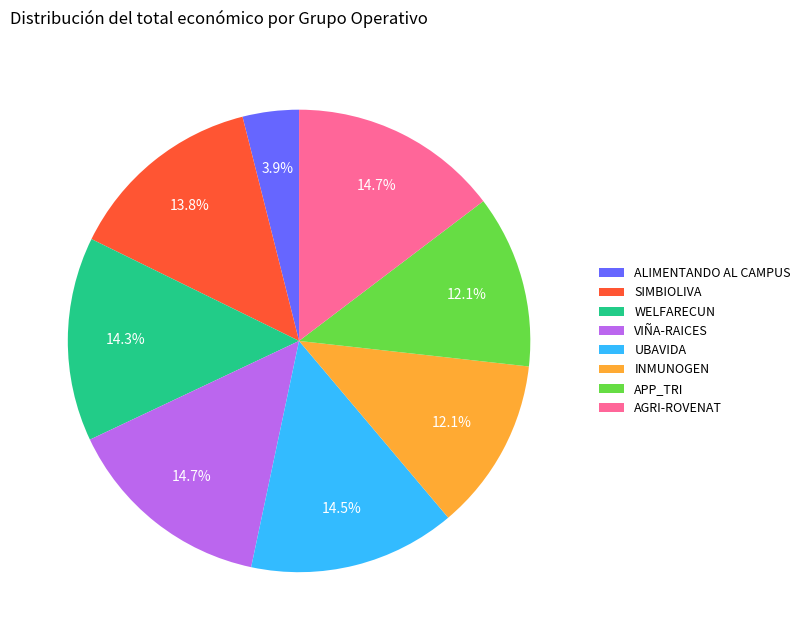

Which slice is the smallest?

ALIMENTANDO AL CAMPUS